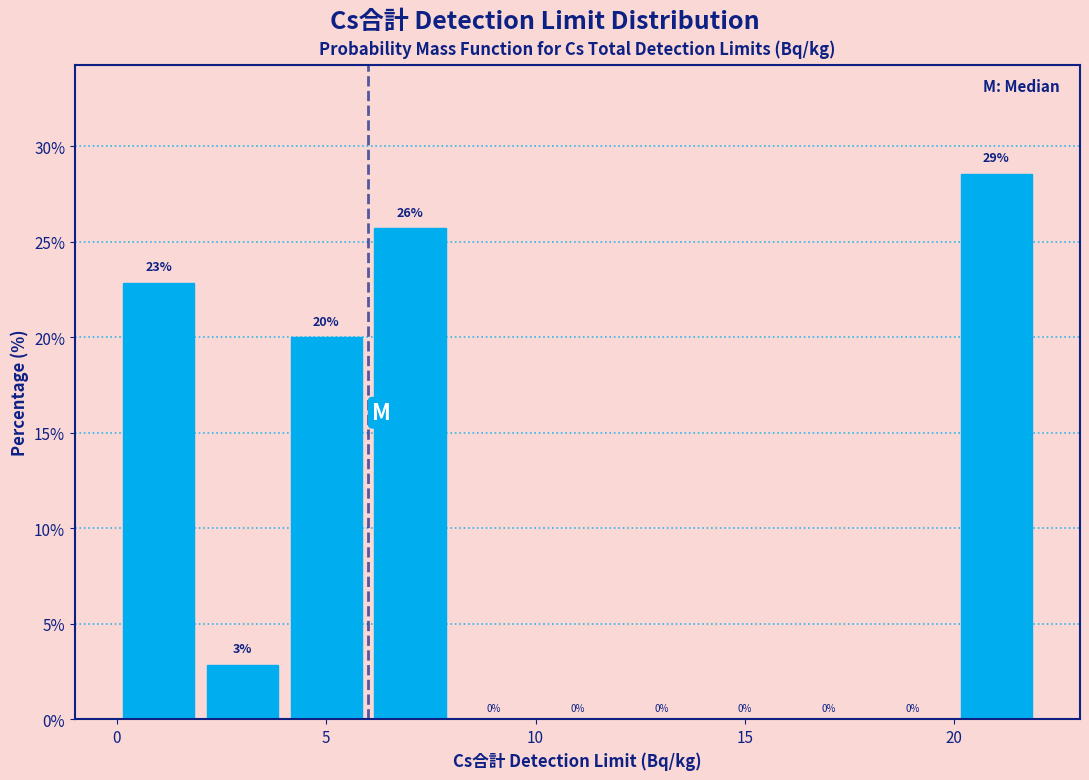

Over which range of the x-axis is the bar tallest?

20 to 22